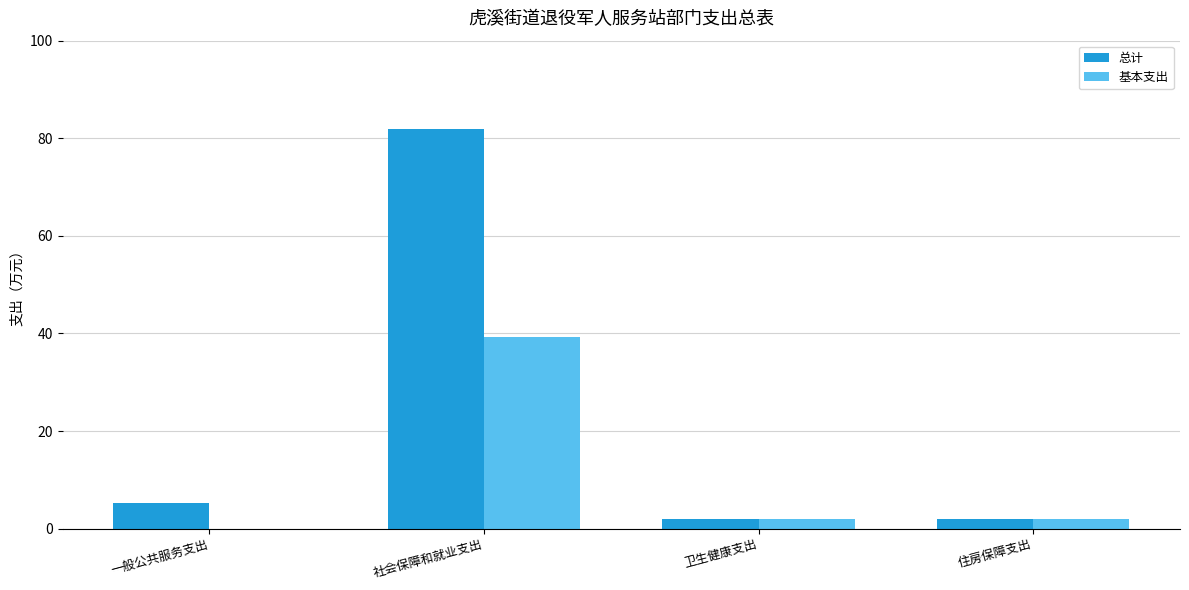

Reading right to left, extract all data points from this chart.

总计: 住房保障支出=2.0	卫生健康支出=2.0	社会保障和就业支出=82.0	一般公共服务支出=5.3
基本支出: 住房保障支出=2.0	卫生健康支出=2.0	社会保障和就业支出=39.3	一般公共服务支出=0.0